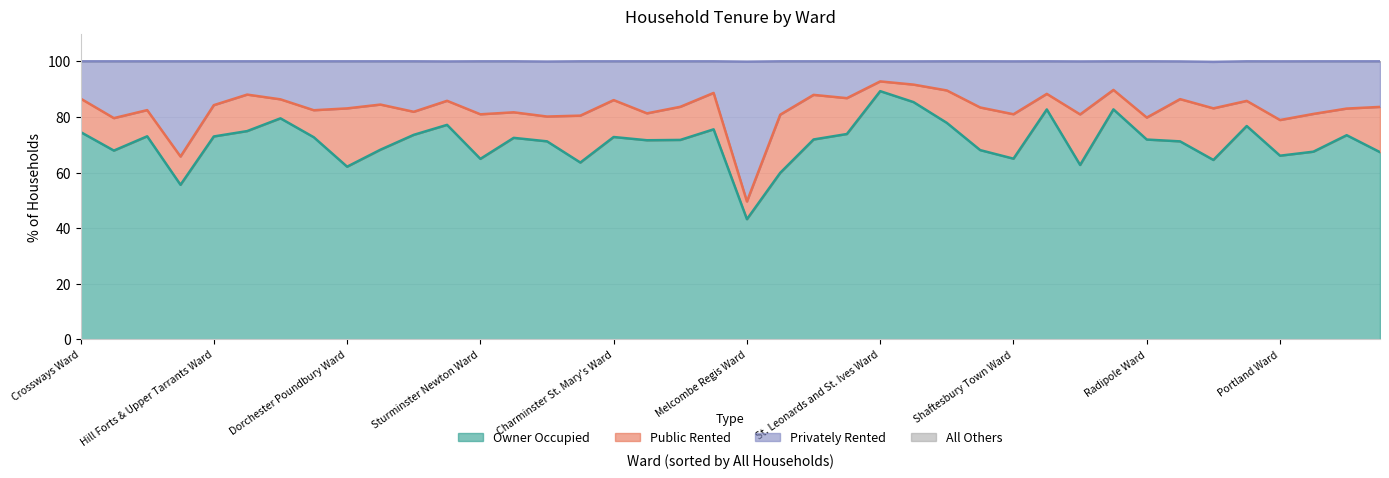

What is the total value across all series at Radipole Ward?

100.0